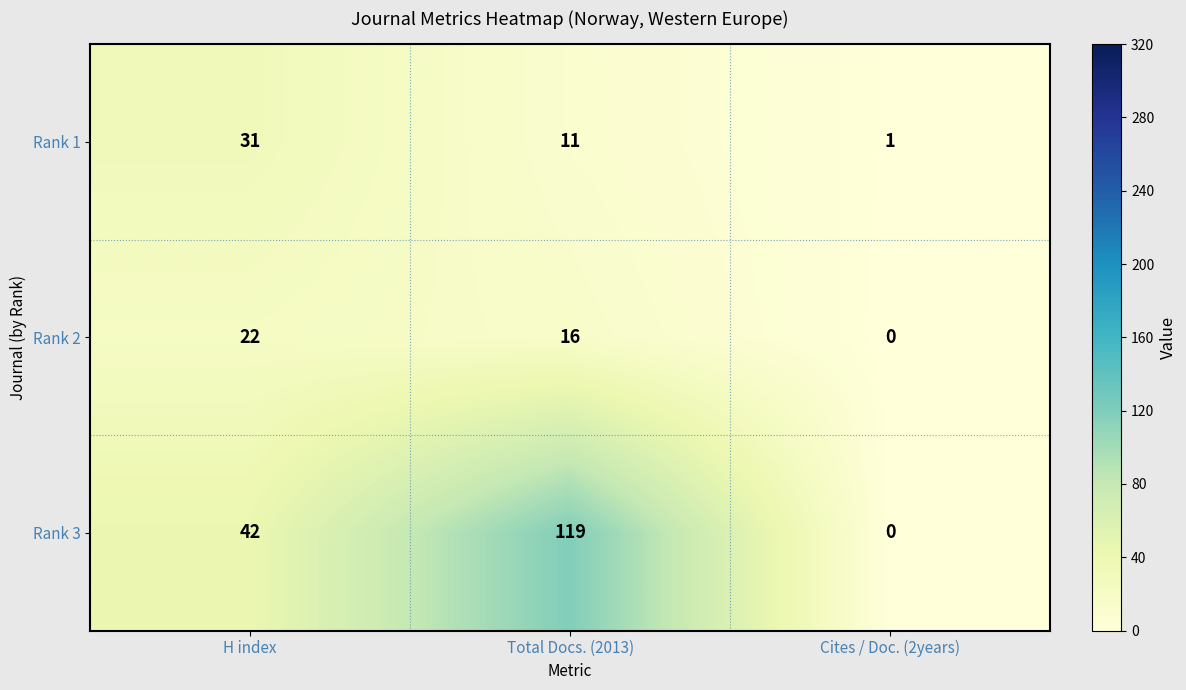

List the series in order of their peak value, lowest first.

Rank 2, Rank 1, Rank 3